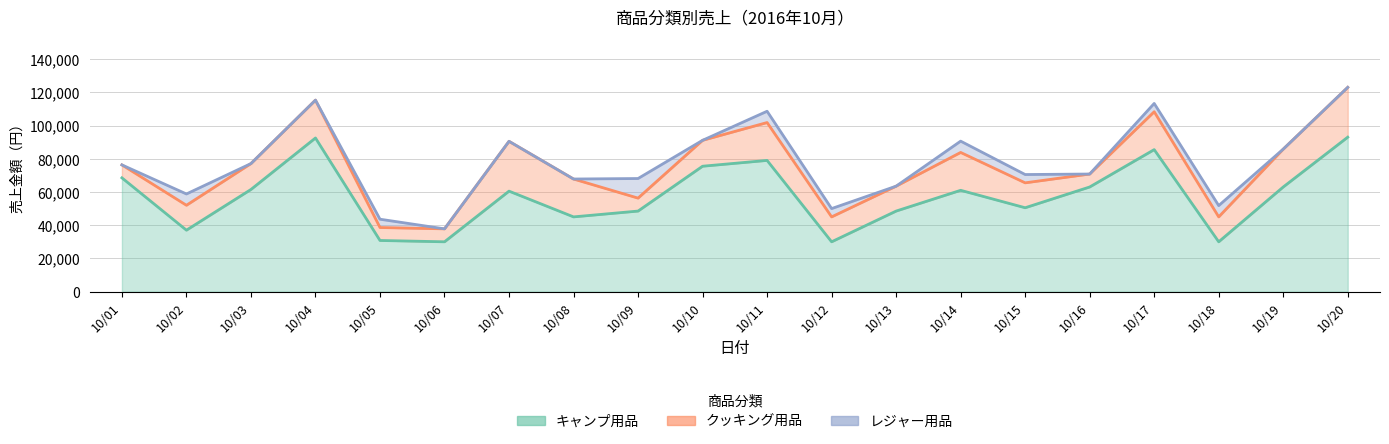

List the labels in order of キャンプ用品 value, largest first.

10/20, 10/04, 10/17, 10/11, 10/10, 10/01, 10/16, 10/19, 10/03, 10/14, 10/07, 10/15, 10/09, 10/13, 10/08, 10/02, 10/05, 10/06, 10/12, 10/18